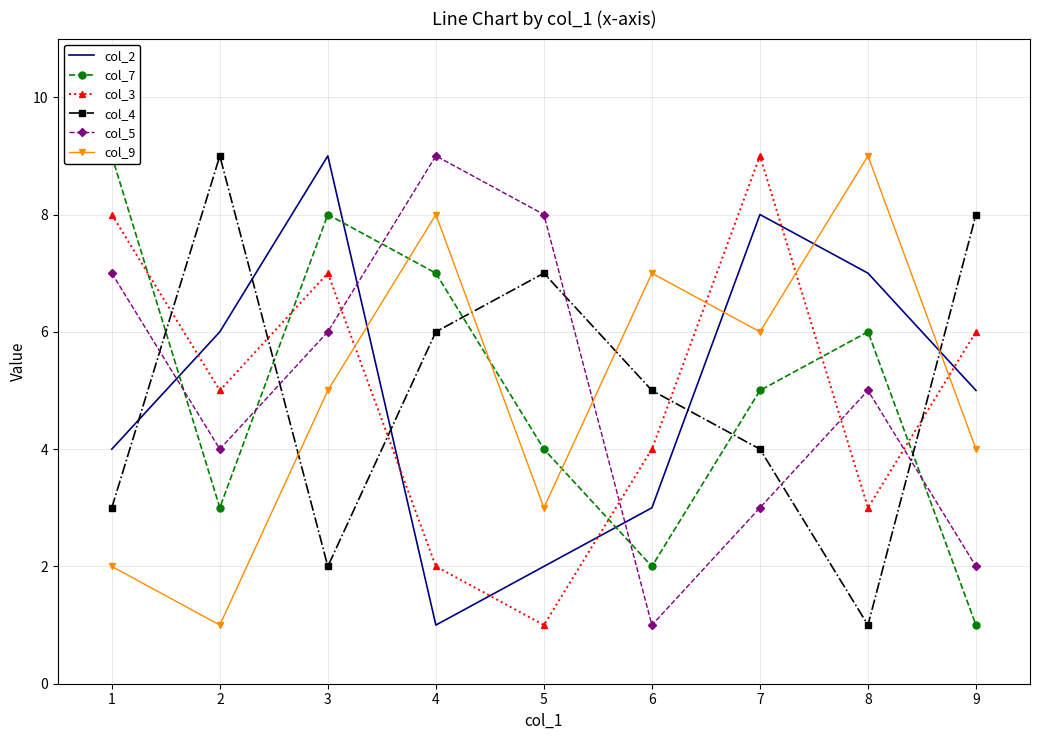

Is the value of col_4 at 5 greater than the value of col_2 at 6?

Yes